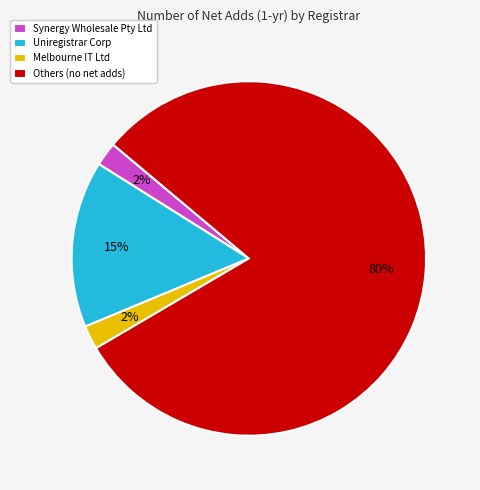

Which category accounts for the majority?

Others (no net adds)